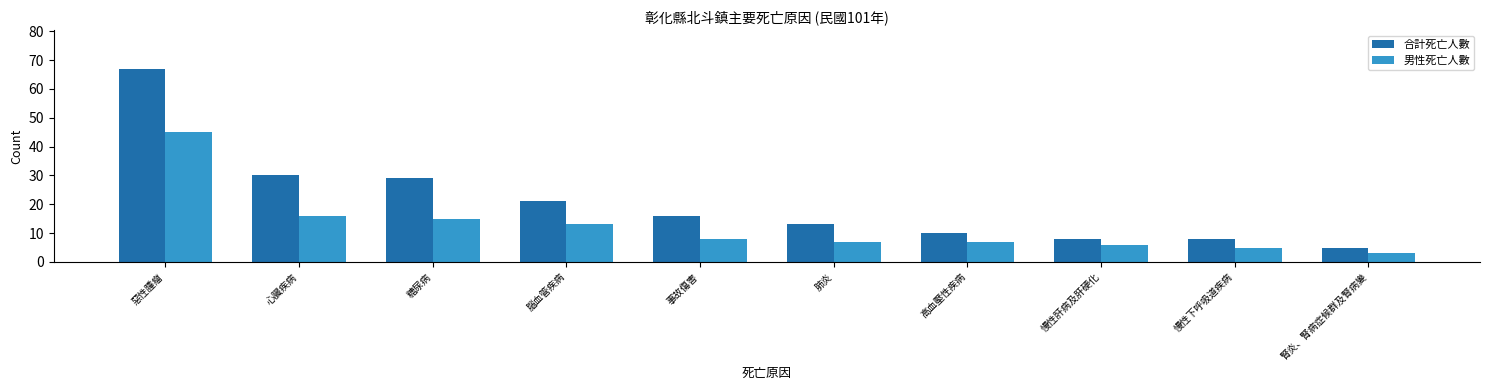

How many groups of bars are there?

10